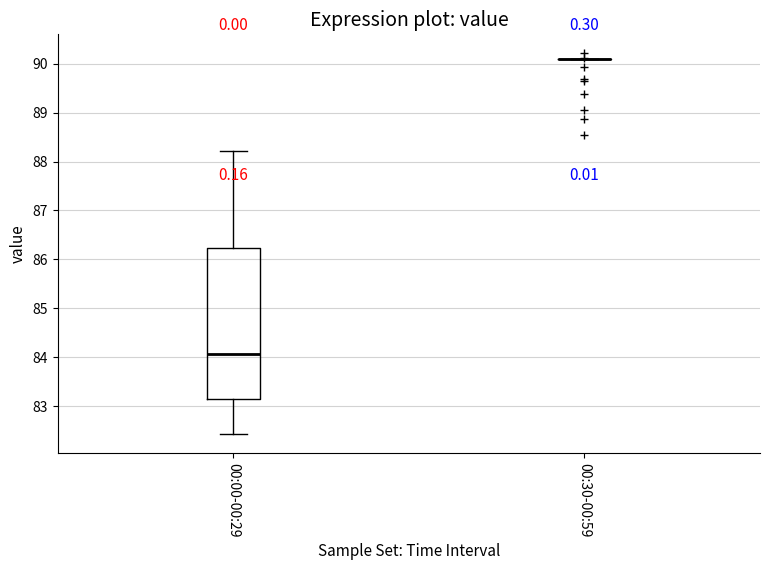

Reading left to right, transcribe this box plot: for each box, give where its median line is, the range the box spans, and where its two whiskers end, as read against the y-axis. The values are not printed on the chart, so give them approximately, as read against the axis.

00:00-00:29: median 84.1, box 83.2 to 86.2, whiskers 82.4 to 88.2
00:30-00:59: box collapsed to a line at 90.1, whiskers 90.1 to 90.1